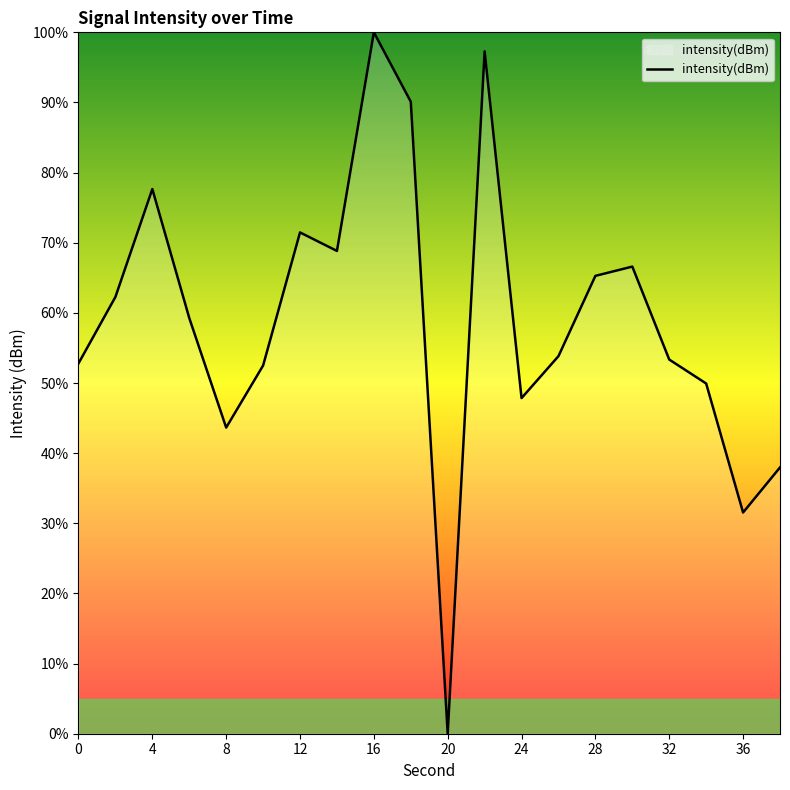

What is the difference between the maximum and minimum values?

100.0